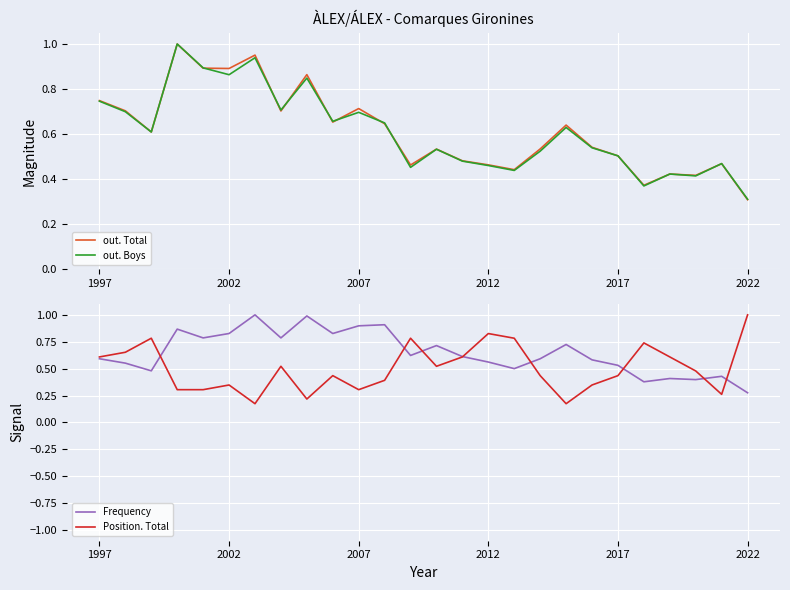

What is the highest value of the Position. Total series?

1.0